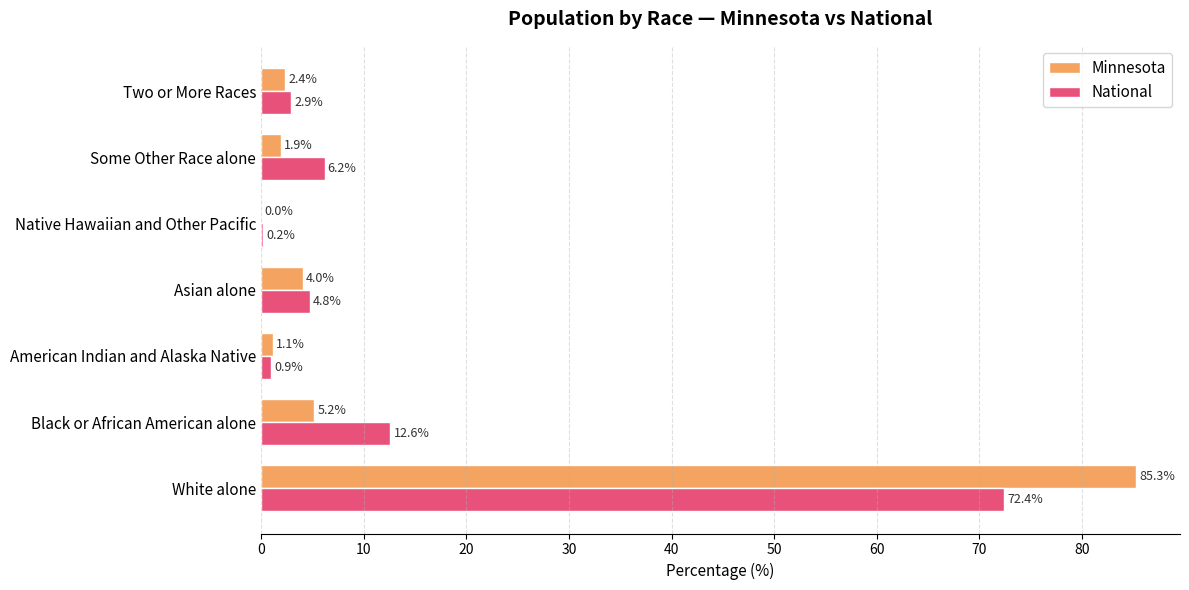

How many data points does each series have?

7